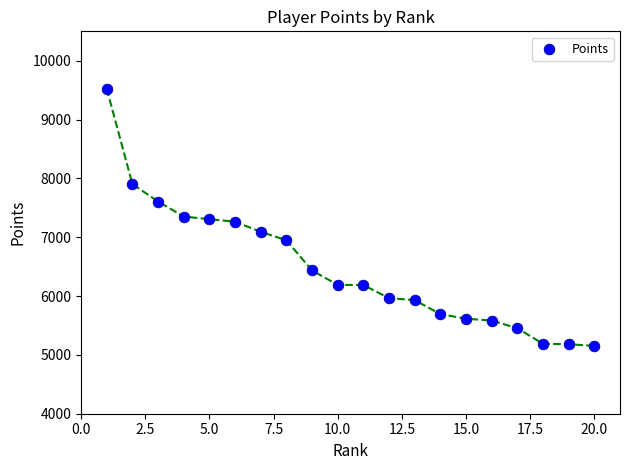

What is the range of Y values (max minus min)?

4374